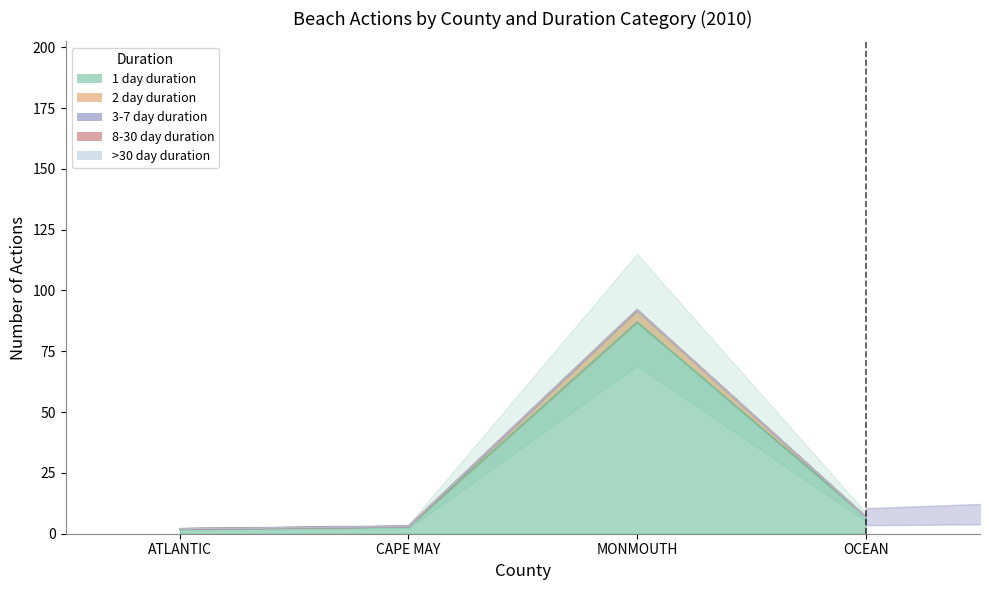

The value of 1 day duration at ATLANTIC is 2. True or false?

True